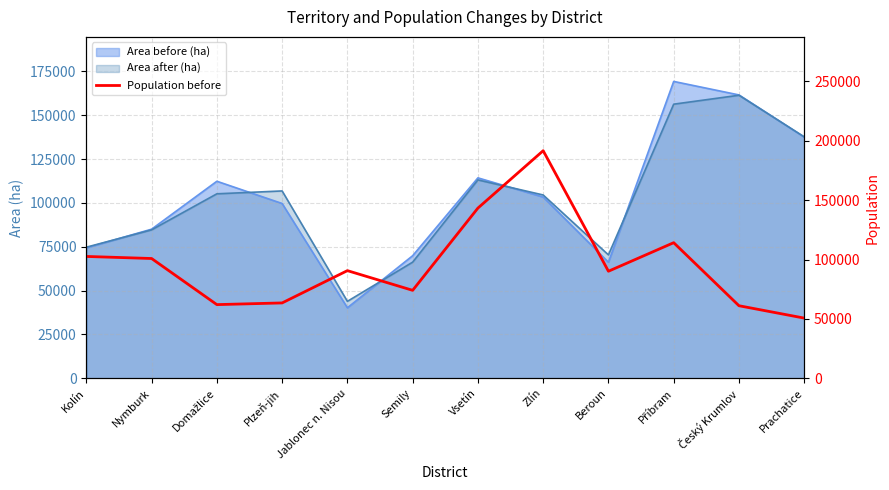

What is the difference between the maximum and minimum values?

140940